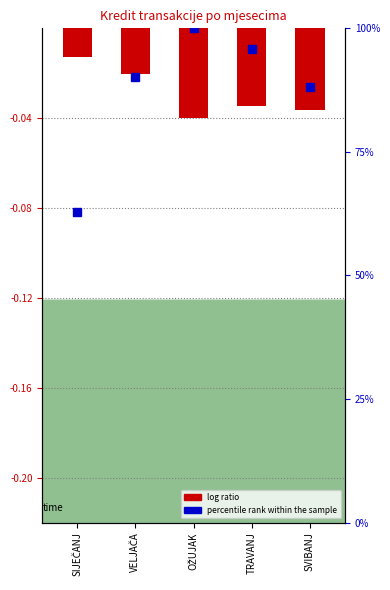

Which category has the highest value across all series?

SIJEČANJ